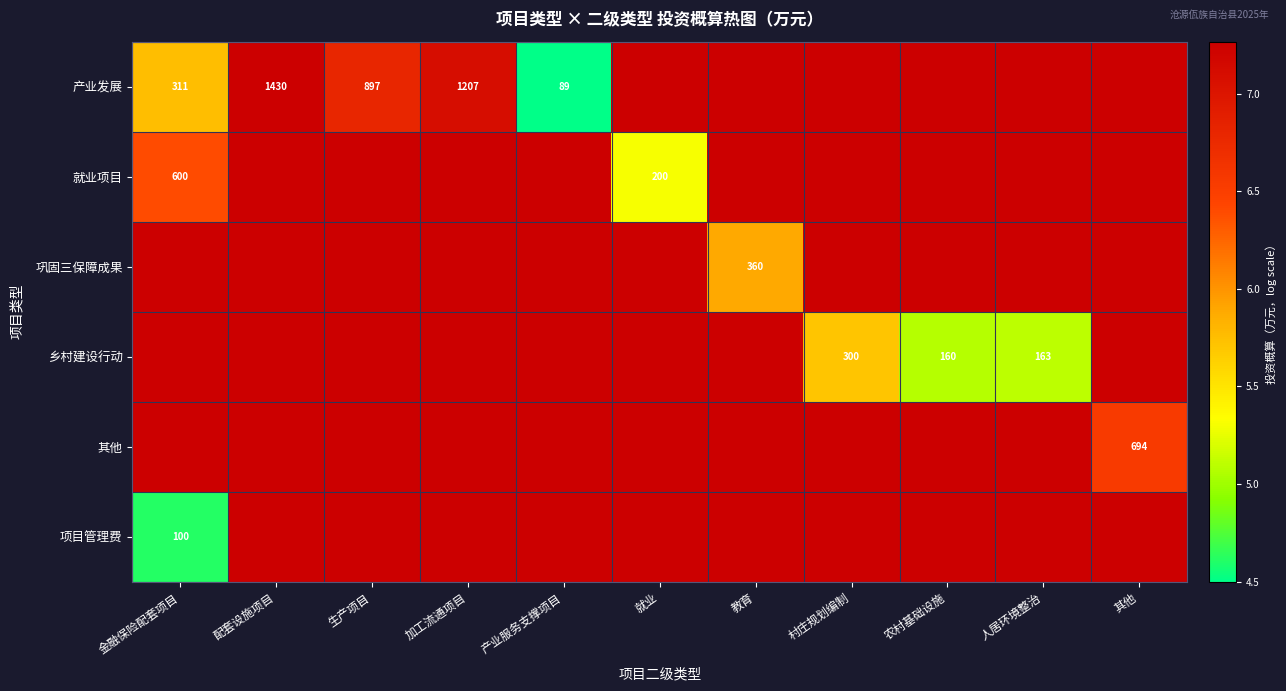

Which series has the largest range (max minus min)?

产业发展